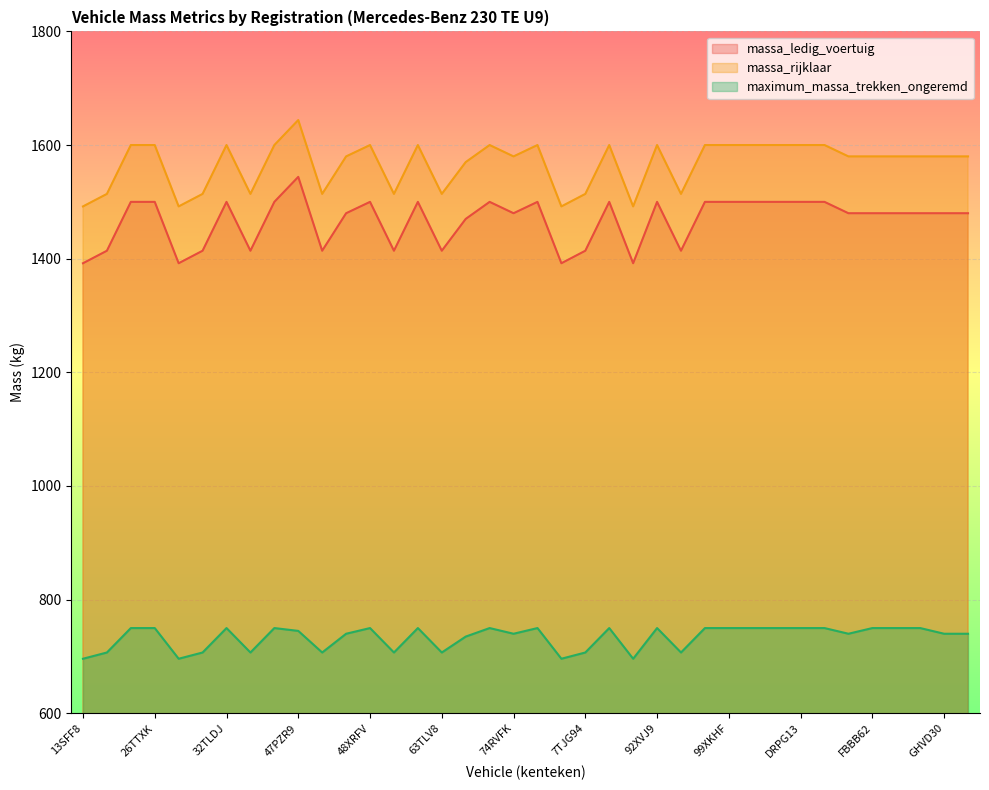

How many values in the massa_rijklaar series exceed 1580?

17